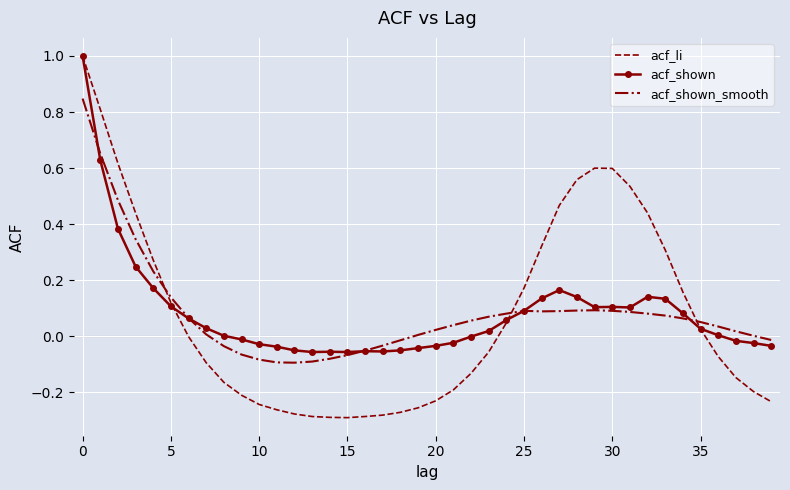

Which series has the largest range (max minus min)?

acf_li